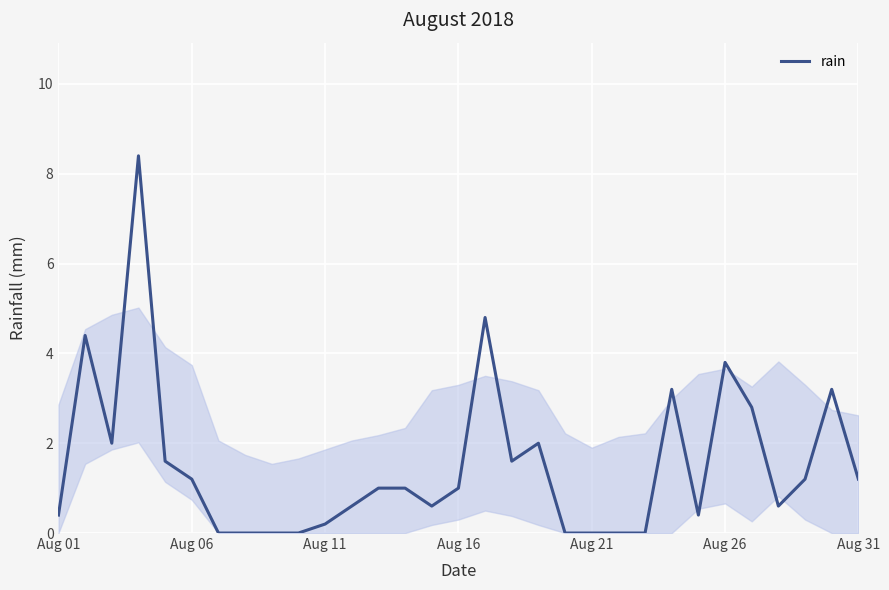

What is the difference between the maximum and minimum values?

8.4